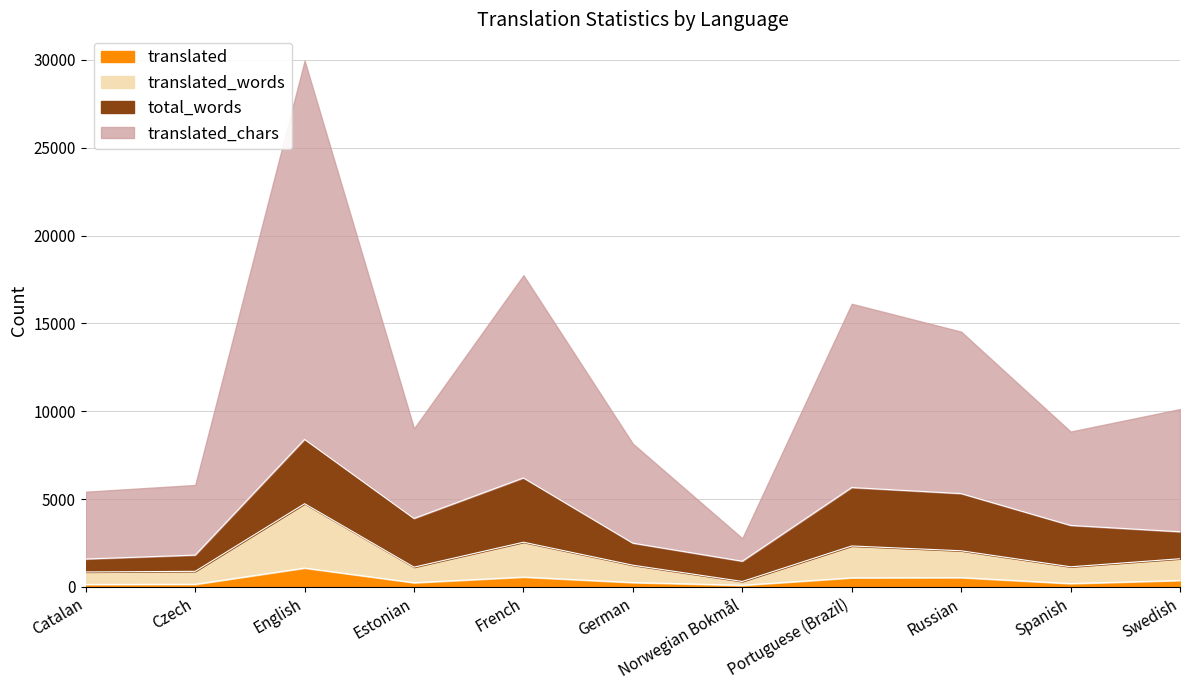

Does the chart have visible grid lines?

Yes